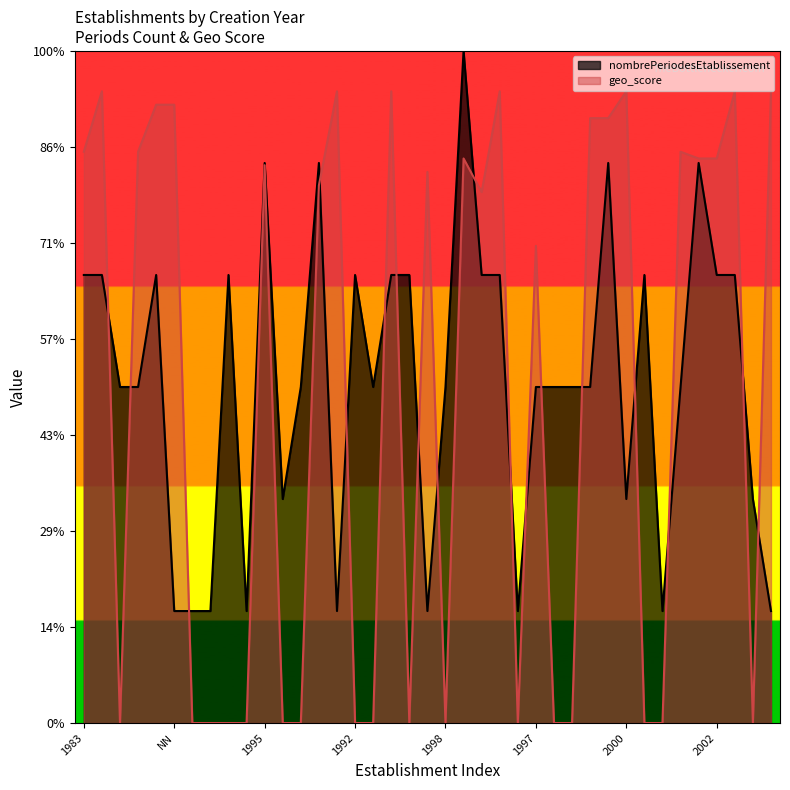

How many data points in geo_score are above 5?

21